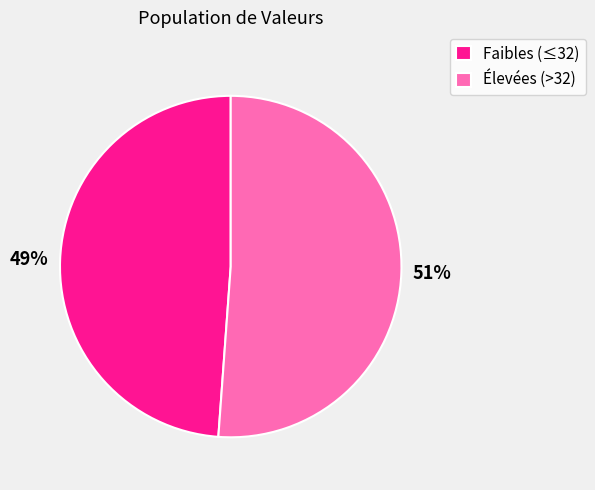

Does any single category account for the majority?

Yes